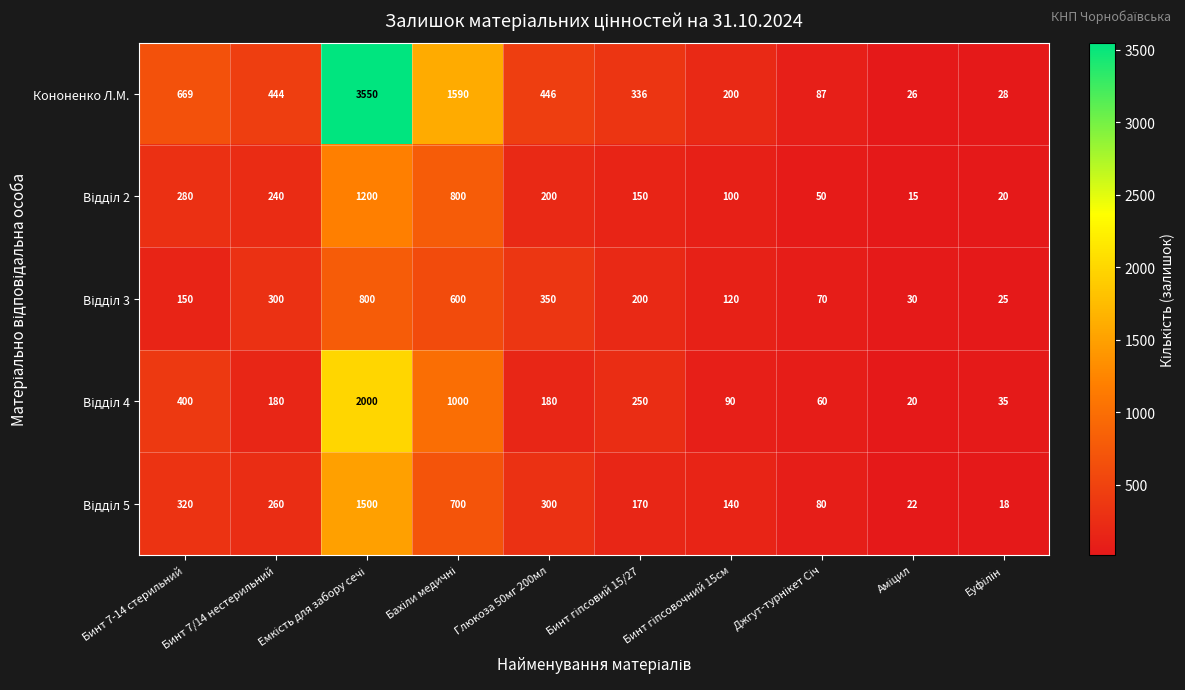

What is the spread (max minus min) of values at Бинт 7/14 нестерильний?

264